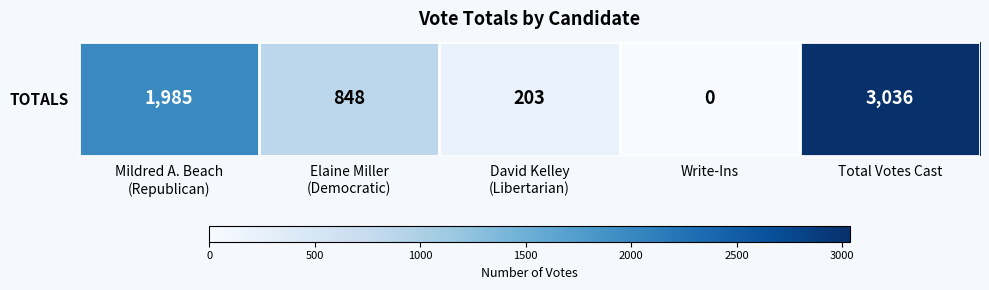

Approximately how many times larger is the value at David Kelley
(Libertarian) compared to Mildred A. Beach
(Republican)?

0.1